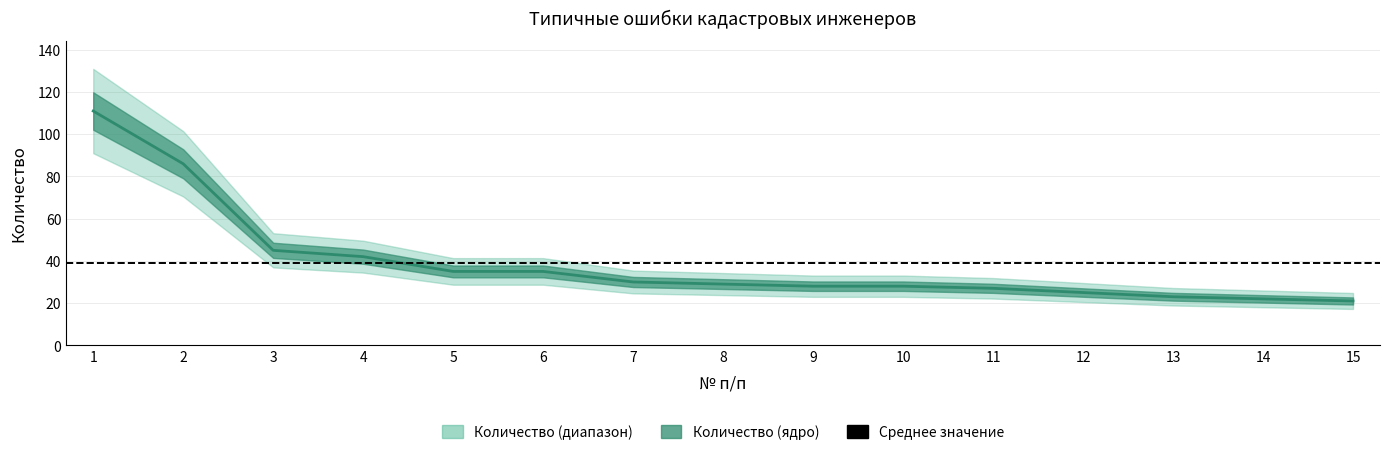

What is the value of the 12th point from the left?

25